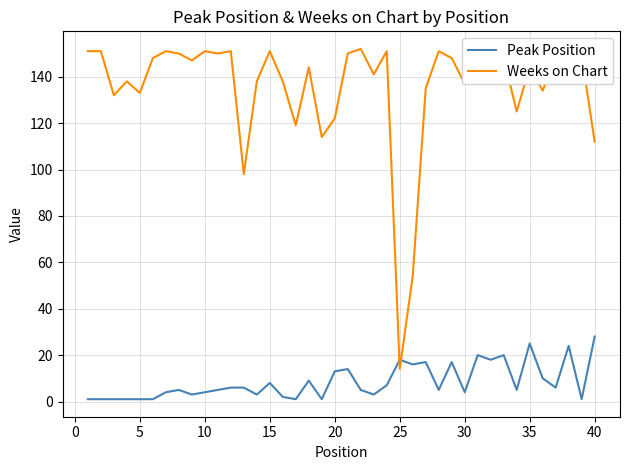

Reading left to right, what are all the values shown in this chart?

Peak Position: 1	1	1	1	1	1	4	5	3	4	5	6	6	3	8	2	1	9	1	13	14	5	3	7	18	16	17	5	17	4	20	18	20	5	25	10	6	24	1	28
Weeks on Chart: 151	151	132	138	133	148	151	150	147	151	150	151	98	138	151	138	119	144	114	122	150	152	141	151	14	54	135	151	148	137	148	146	148	125	144	134	148	145	149	112